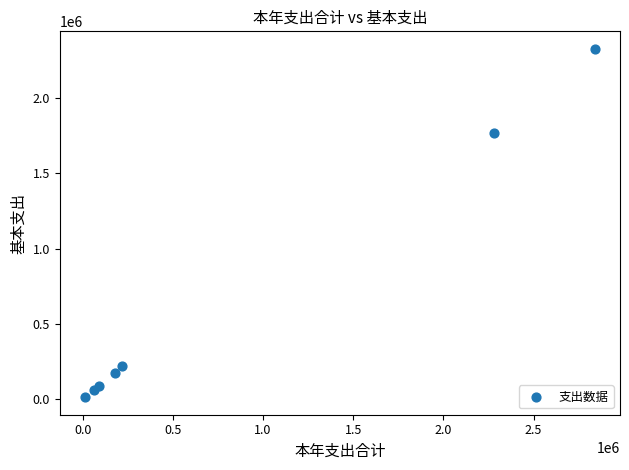

What is the range of X values (max minus min)?

2824616.8